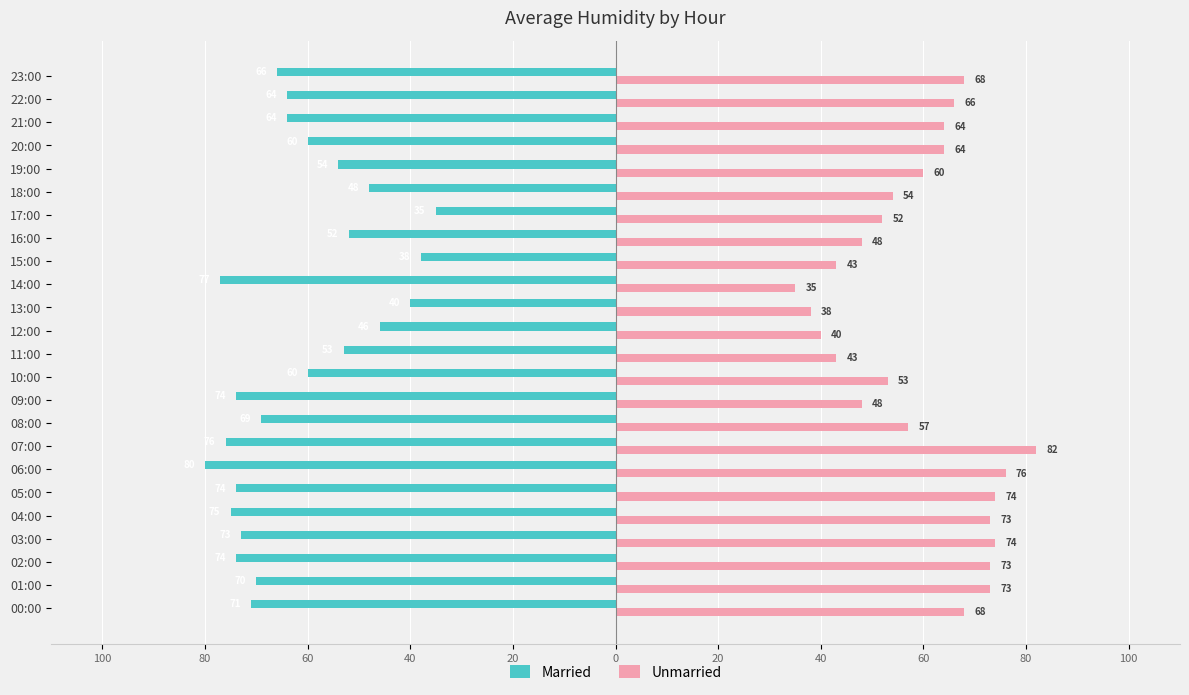

What are all the series names shown in the legend?

Married, Unmarried